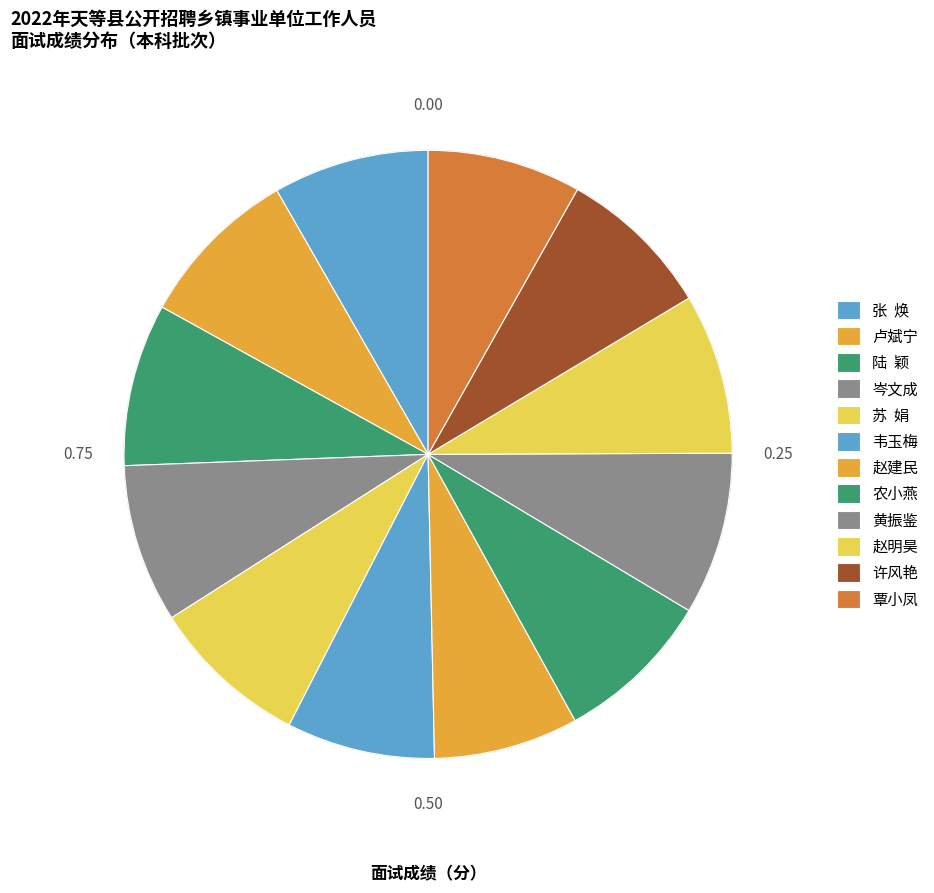

What is the ratio of the value at 卢斌宁 to the value at 黄振鉴?

1.0